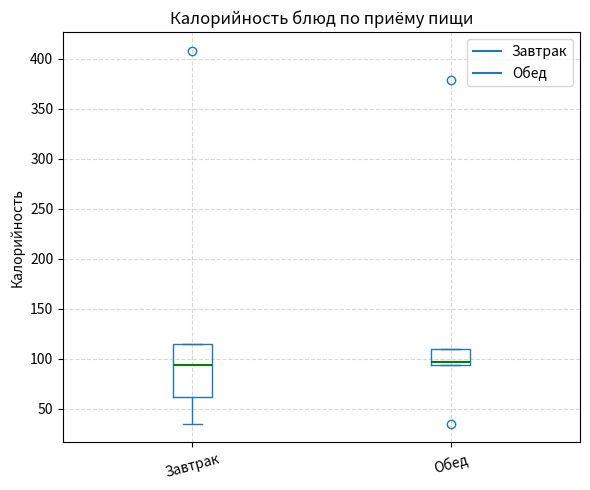

Which box is the tallest, from its lower edge to its upper edge?

Завтрак